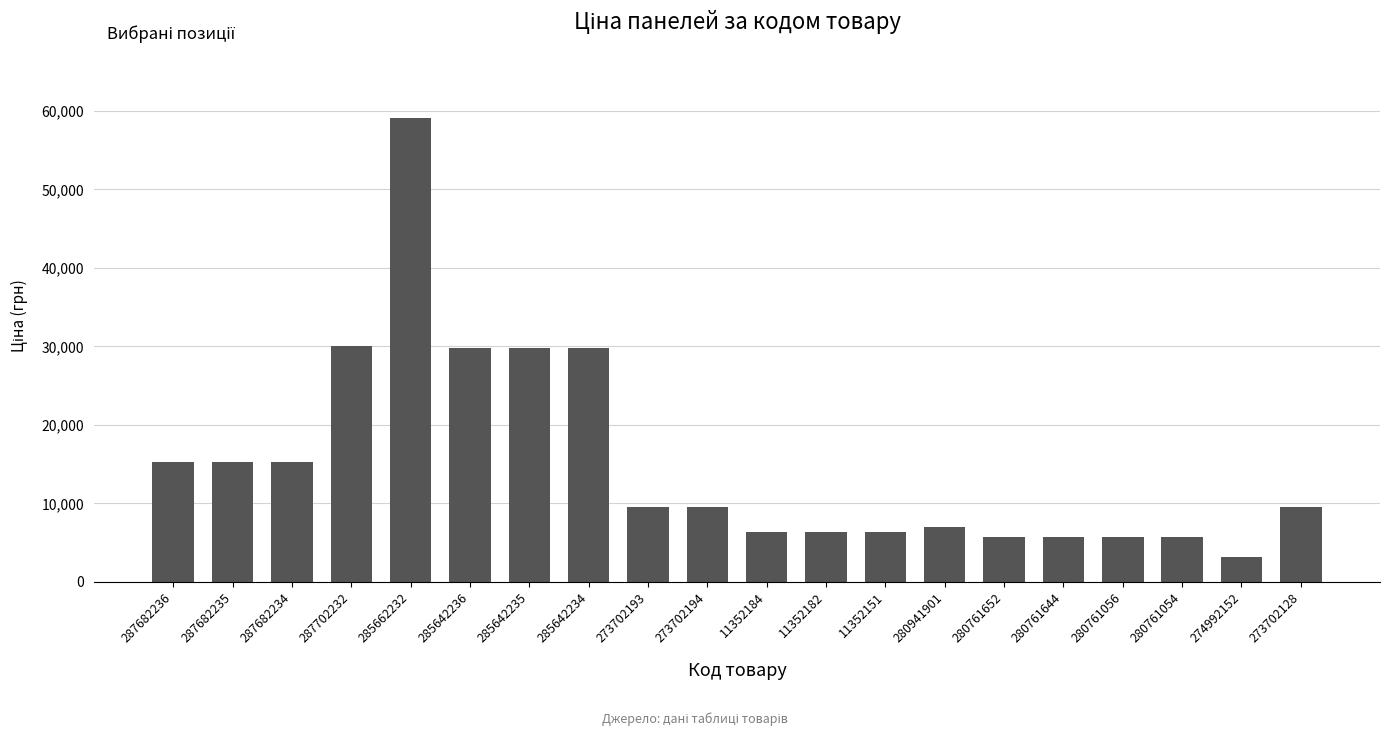

Between 11352184 and 285642235, which is larger?

285642235